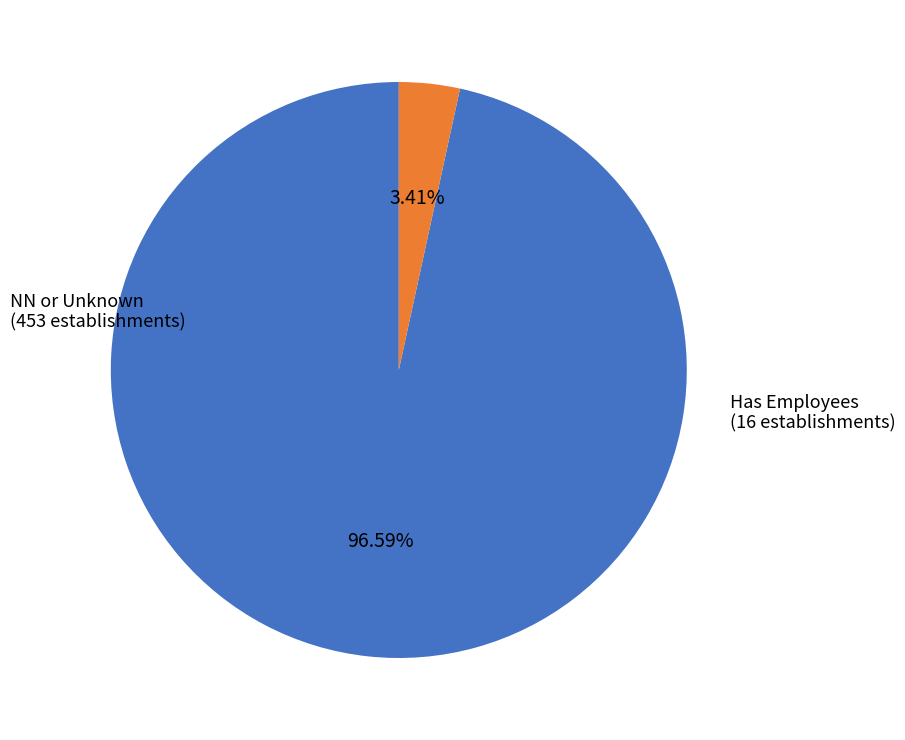

What is the smallest slice in the pie chart?

Has Employees